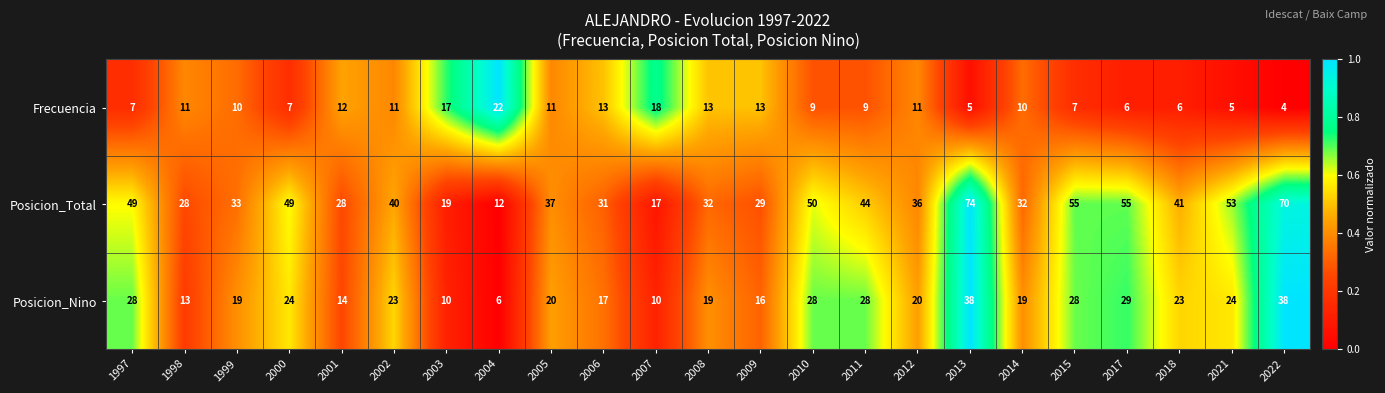

True or false: Posicion_Total has a value of 31 at 2013.

False